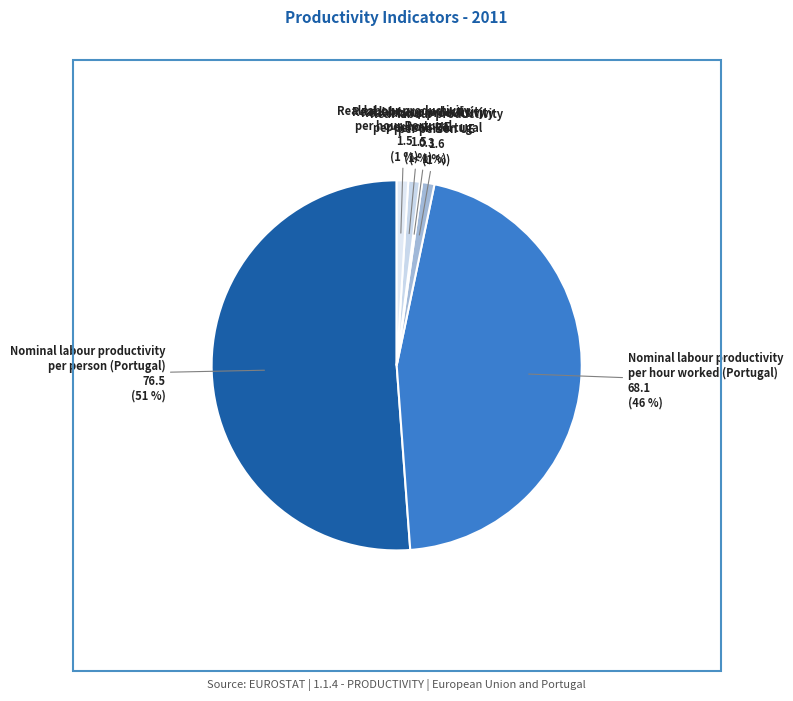

Rank the categories by value from highest to lowest.

Nominal labour productivity
per person (Portugal), Nominal labour productivity
per hour worked (Portugal), Real labour productivity
per person UE, Real labour productivity
per hour UE, Real labour productivity
per hour Portugal, Real labour productivity
per person Portugal